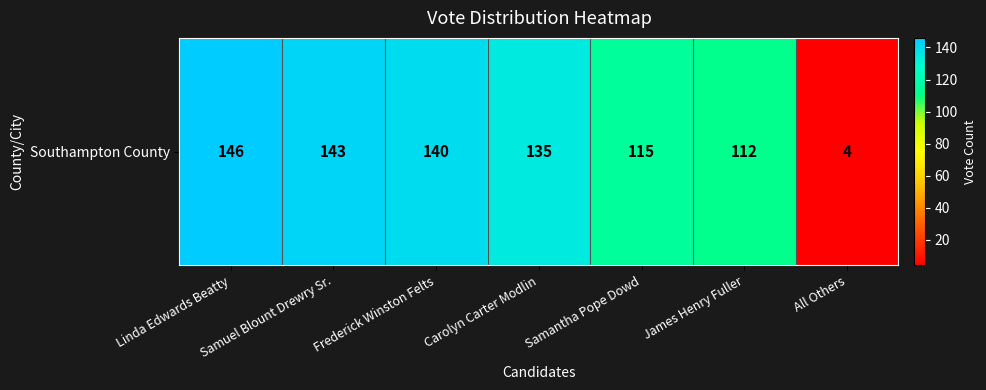

At which category does the chart reach its peak across all series?

Linda Edwards Beatty